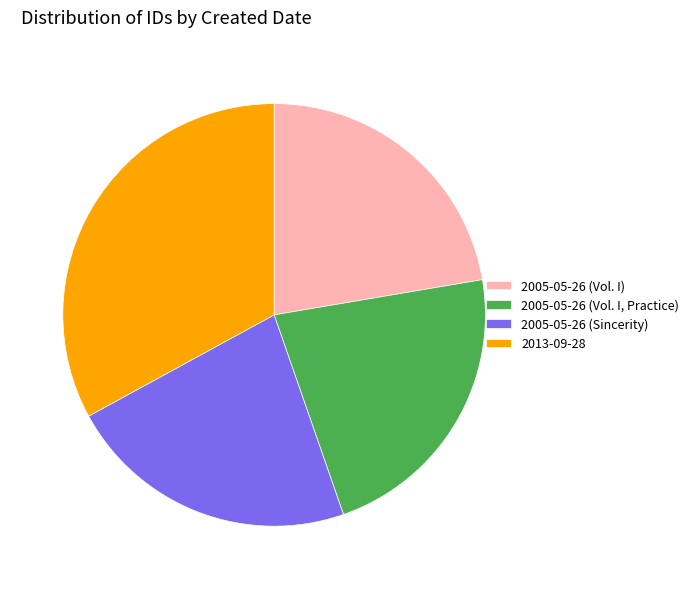

Approximately how many times larger is the value at 2005-05-26 (Vol. I, Practice) compared to 2005-05-26 (Vol. I)?

1.0